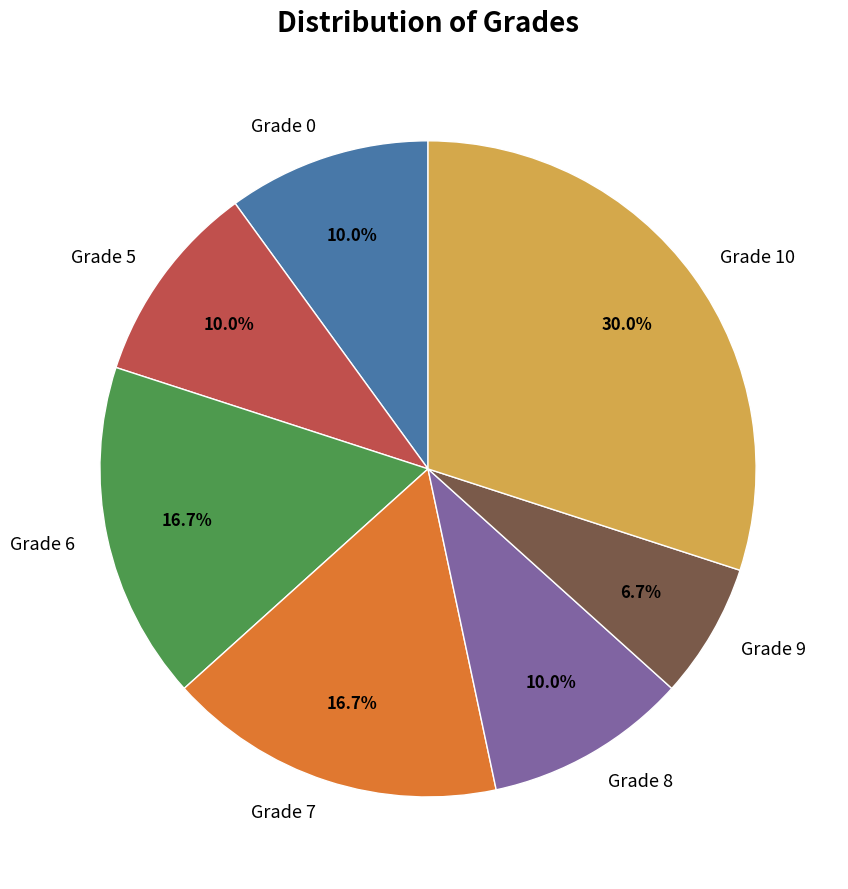

Which slice is the largest?

Grade 10